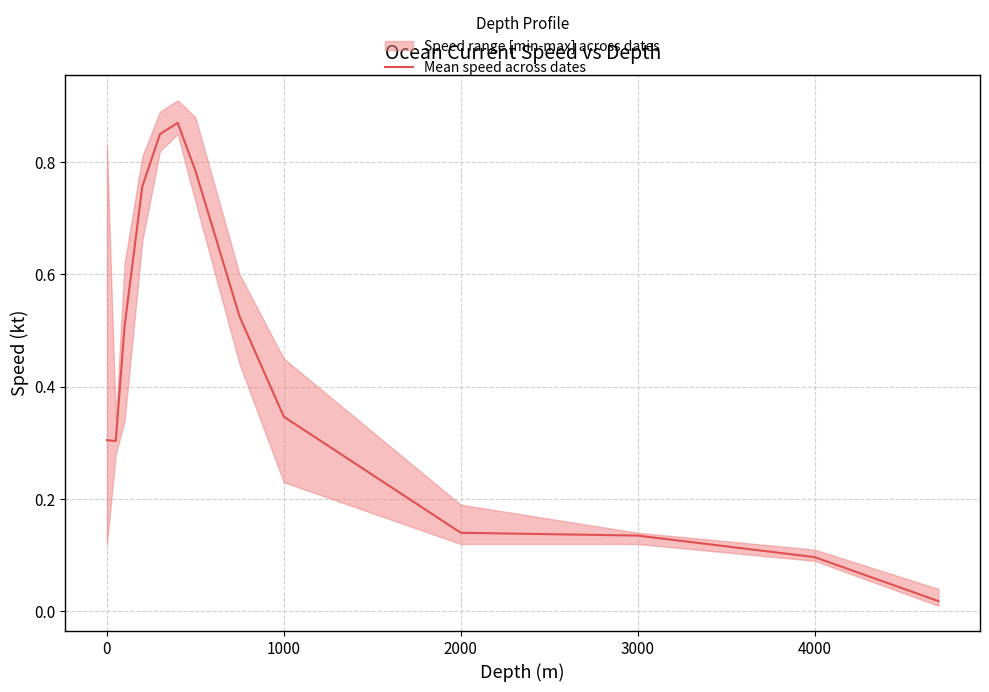

True or false: Mean speed across dates has a value of 0.1 at 4000.

True